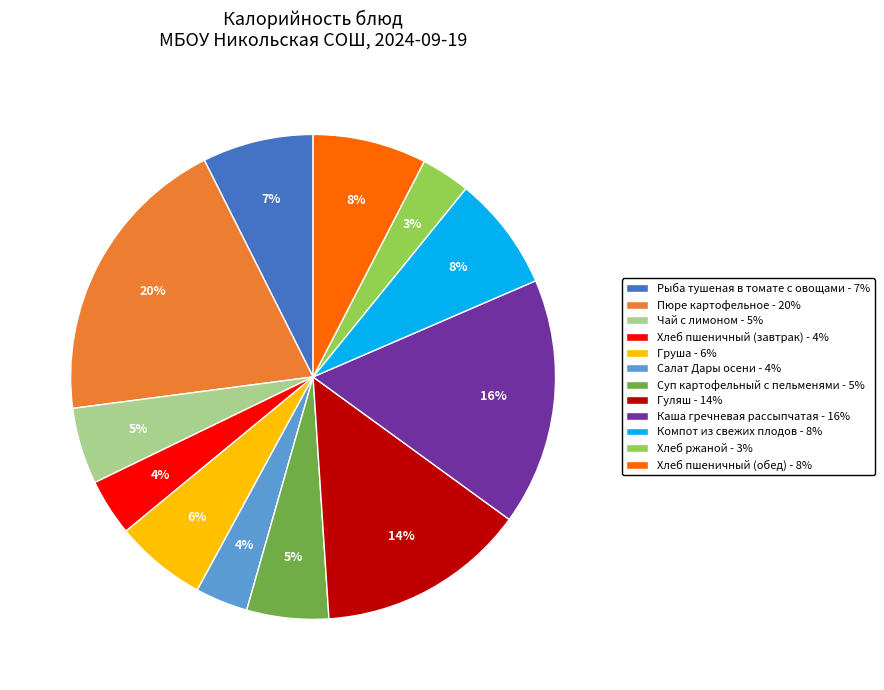

To the nearest percent, what is the combined percentage of Хлеб пшеничный (обед) - 8% and Хлеб ржаной - 3%?

11%